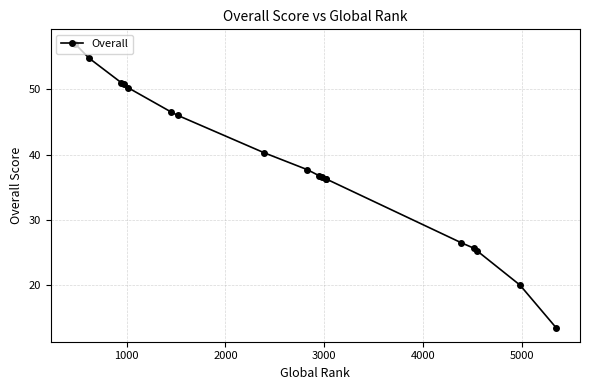

Reading right to left, what are all the values shown in this chart?

13.5	20.0	25.2	25.7	26.5	36.2	36.2	36.5	36.8	37.7	40.2	46.0	46.5	50.2	50.8	51.0	54.8	57.0